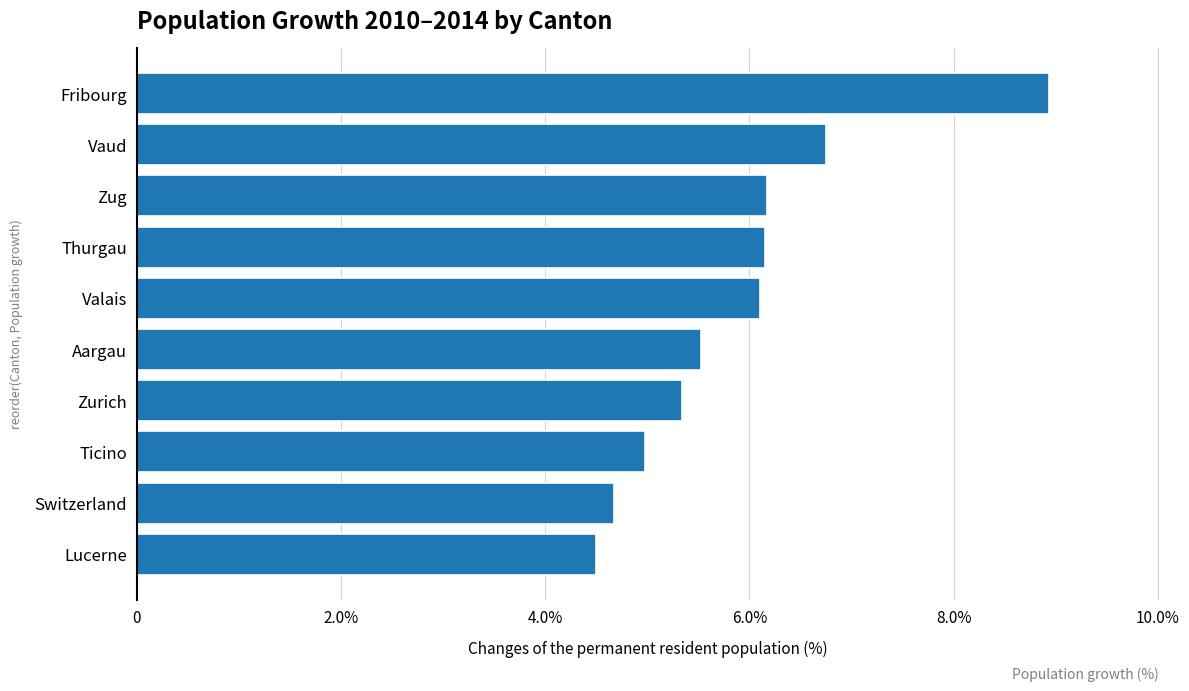

Are the bars horizontal?

Yes